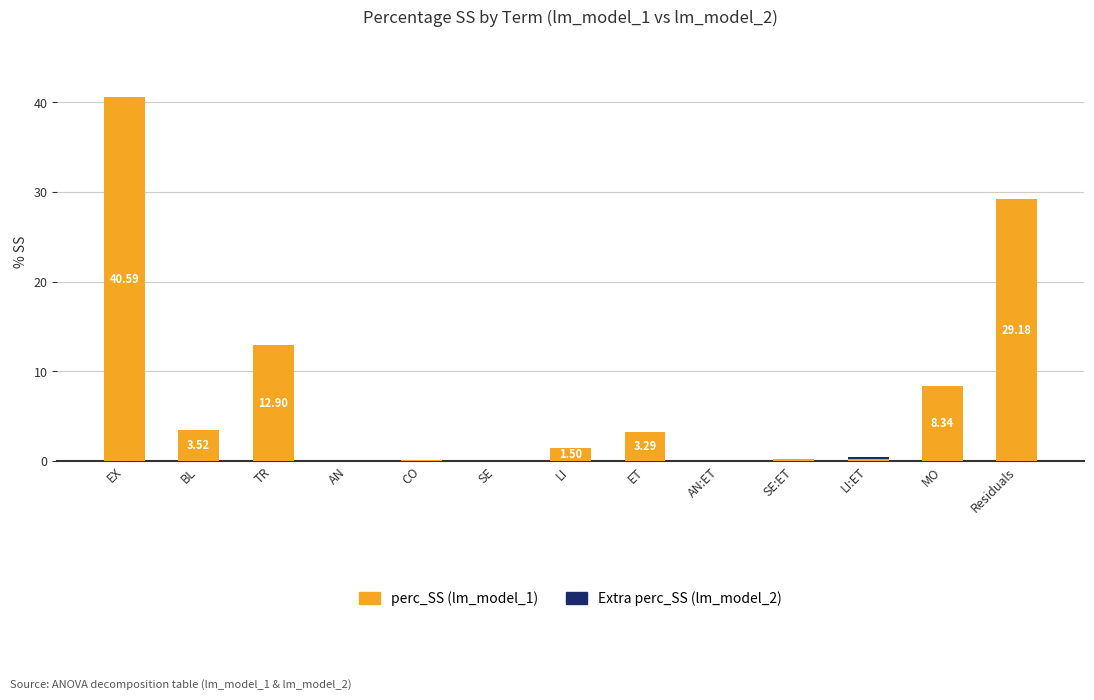

What is the sum of all perc_SS (lm_model_1) values?

100.0